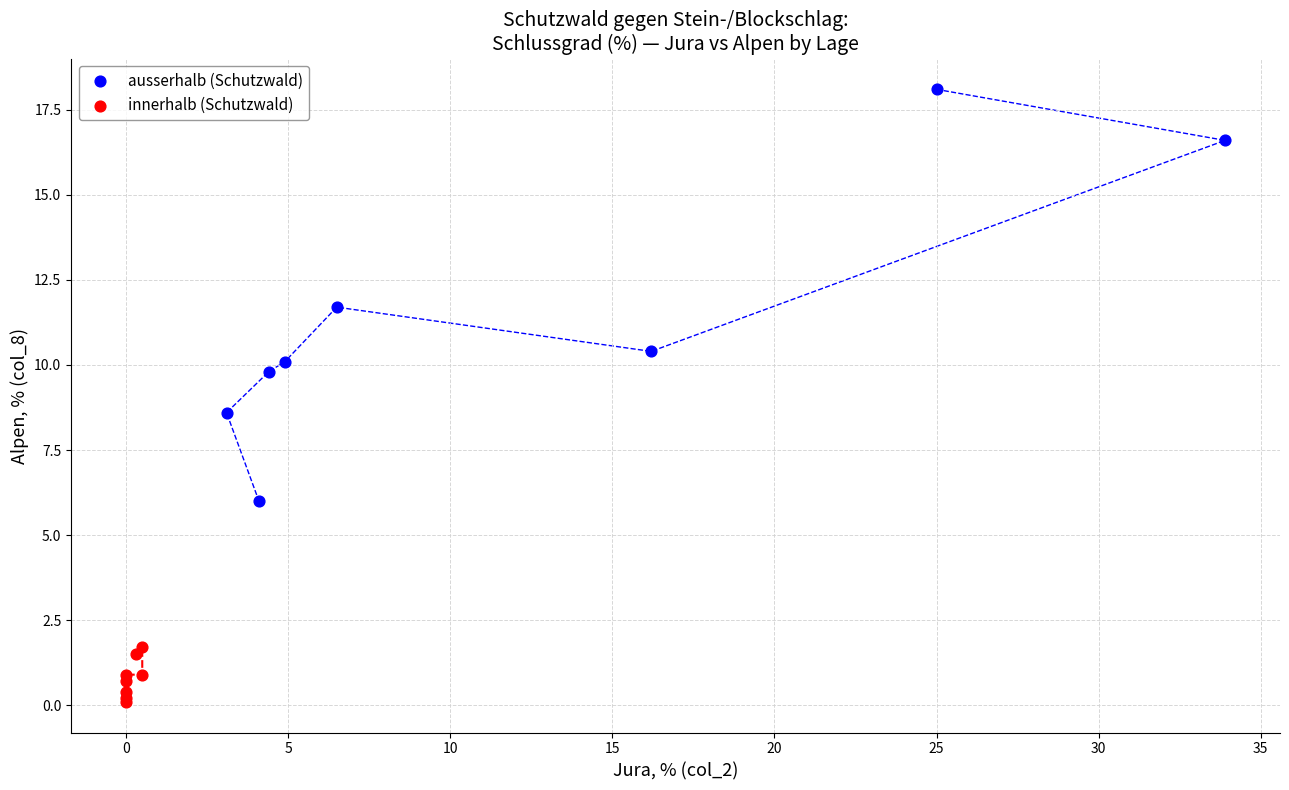

Which series reaches the maximum Y coordinate?

ausserhalb (Schutzwald)